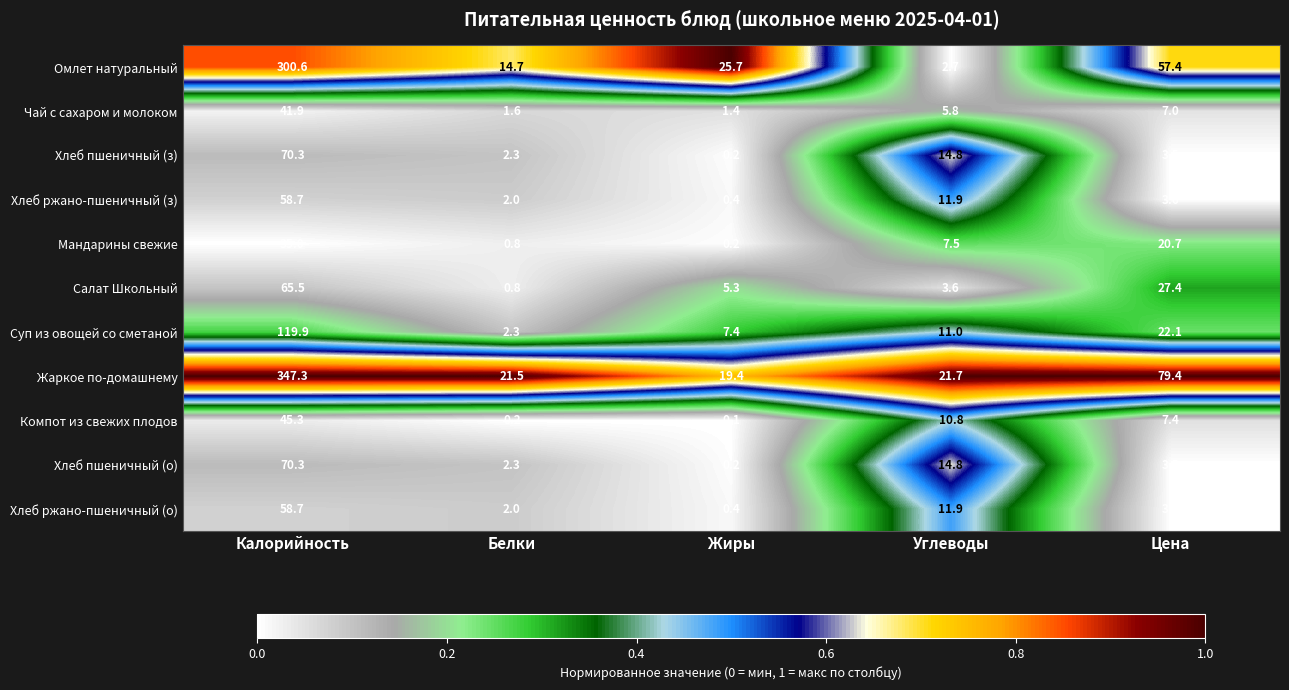

Rank the categories by Суп из овощей со сметаной value from highest to lowest.

Калорийность, Цена, Углеводы, Жиры, Белки